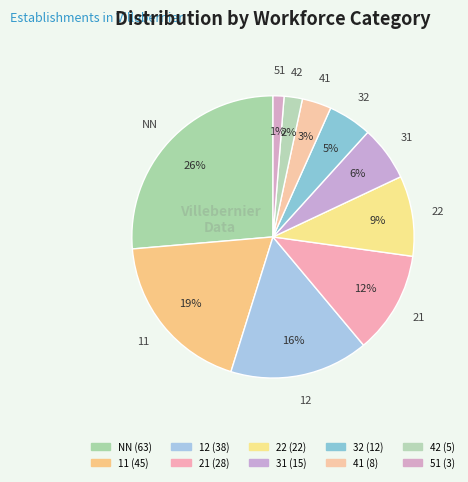

To the nearest percent, what is the combined percentage of 22 and NN?

36%